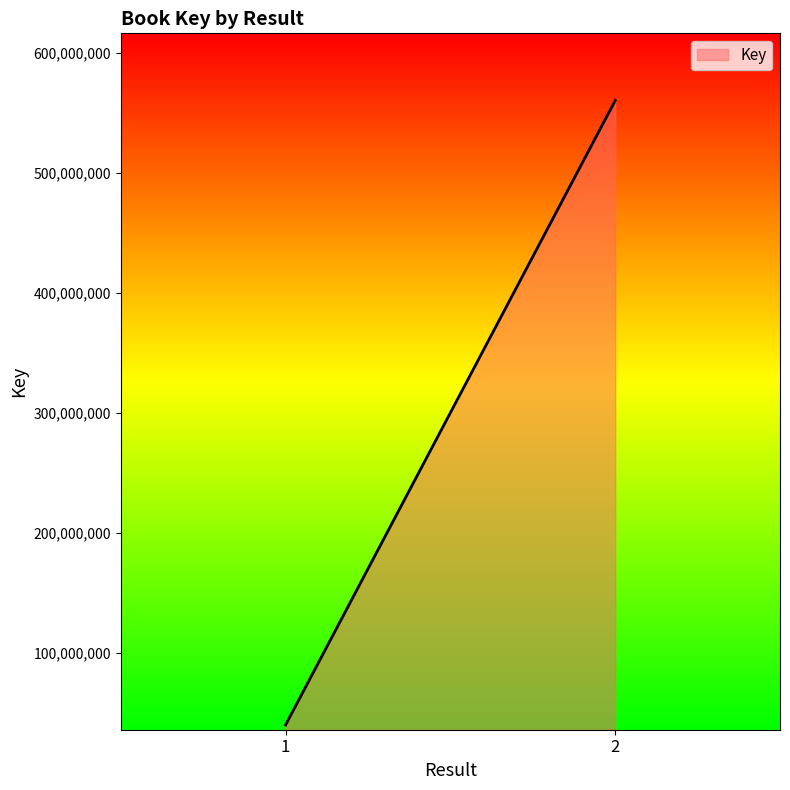

At which category does the chart reach its minimum across all series?

1